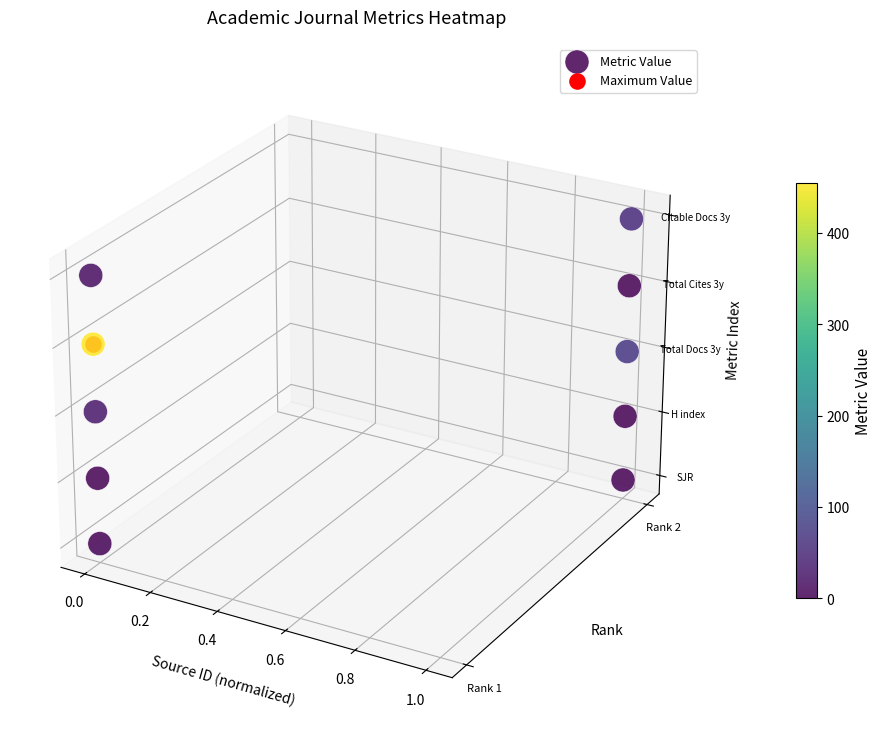

How many values are above zero?

5